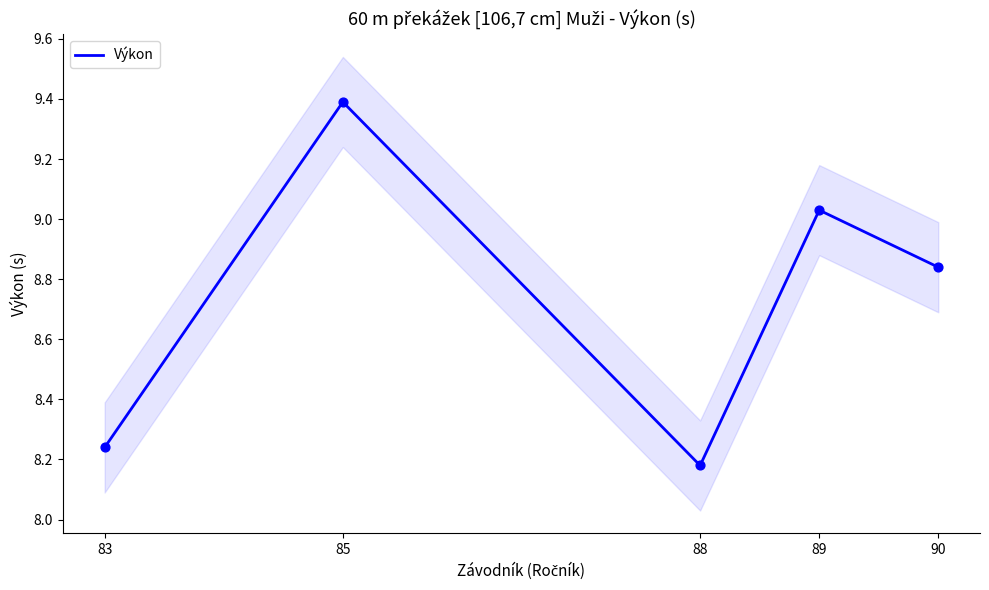

What is the ratio of the value at 89 to the value at 90?

1.0